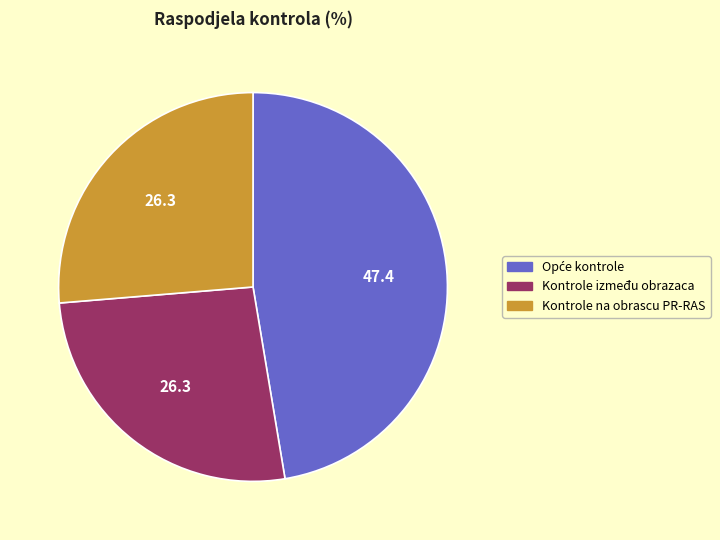

How many slices are in this pie chart?

3